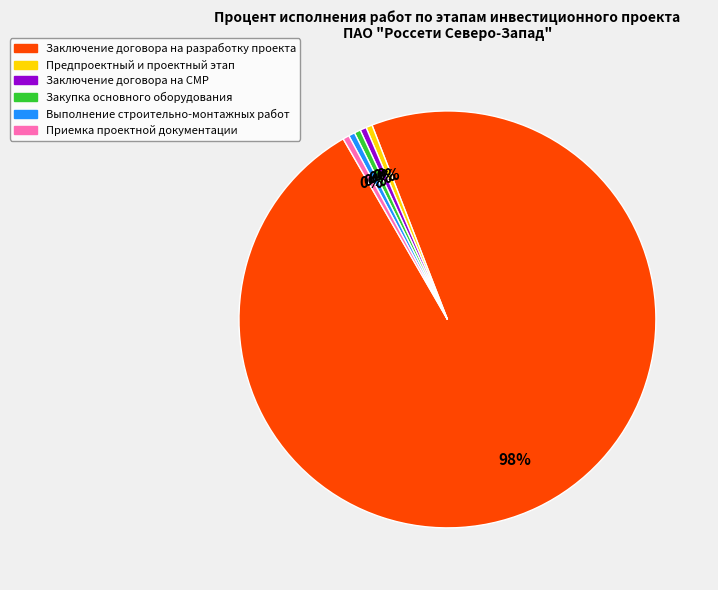

To the nearest percent, what is the average slice percentage?

17%